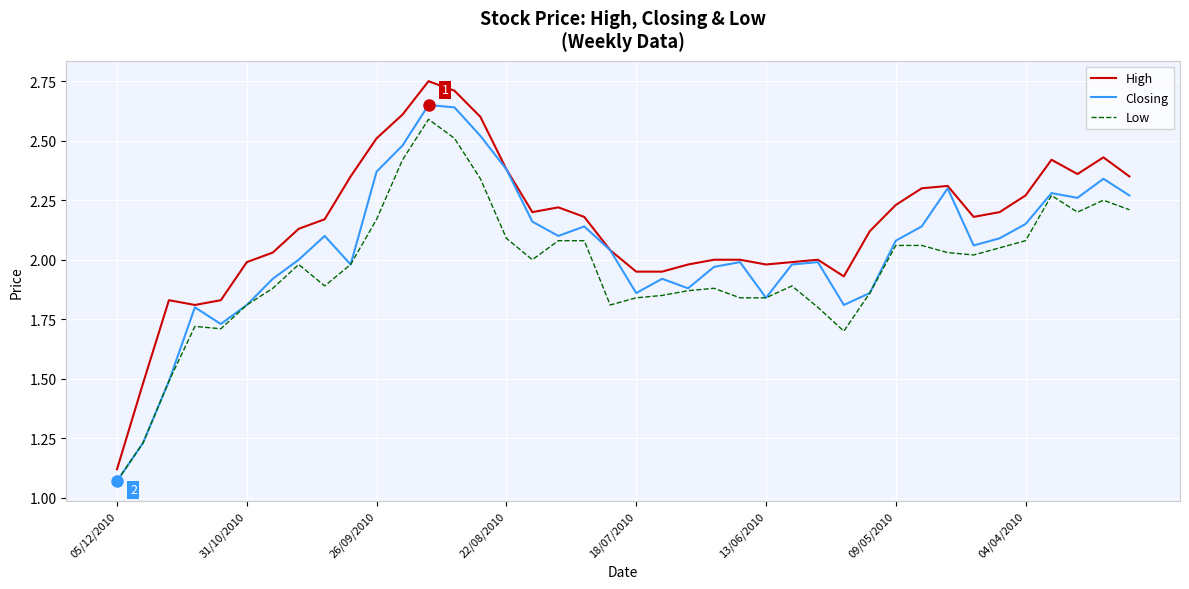

Rank the series by their average value, from lowest to highest.

Low, Closing, High